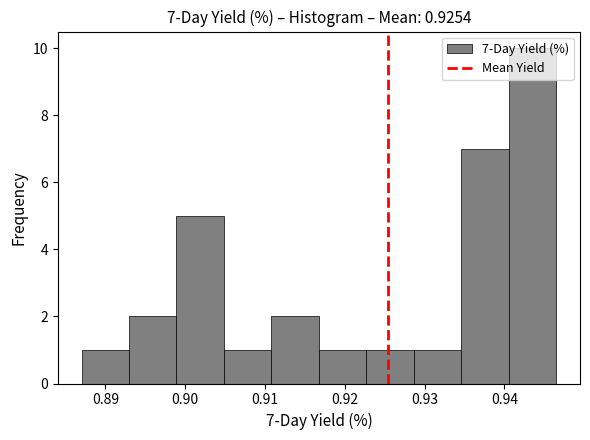

Over which range of the x-axis is the bar tallest?

0.941 to 0.947